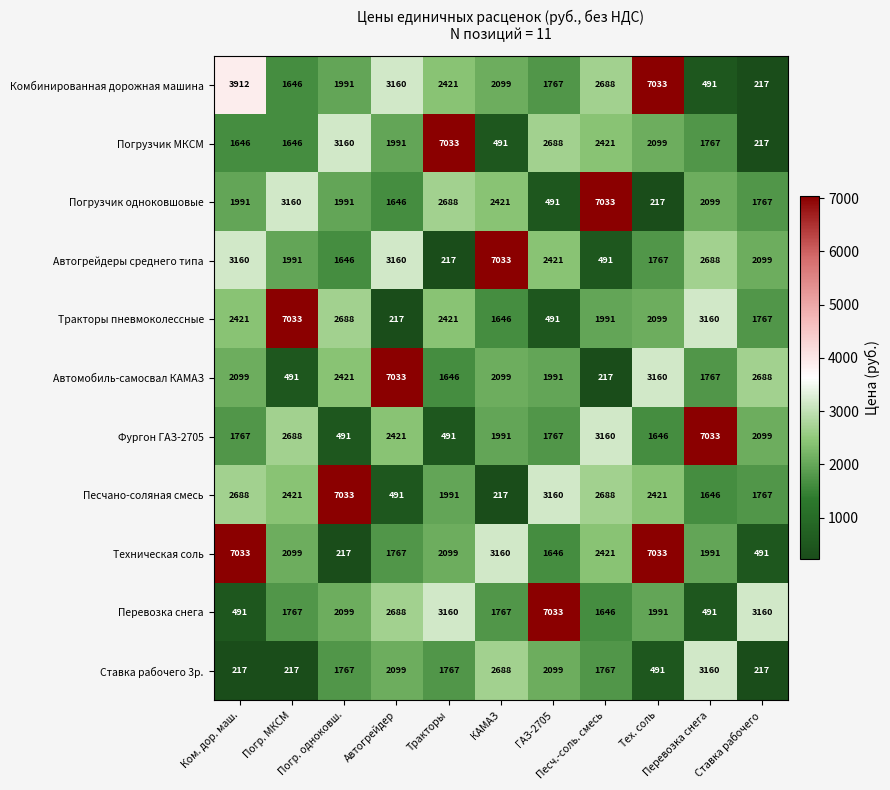

At how many categories does at least one series exceed 2616?

11